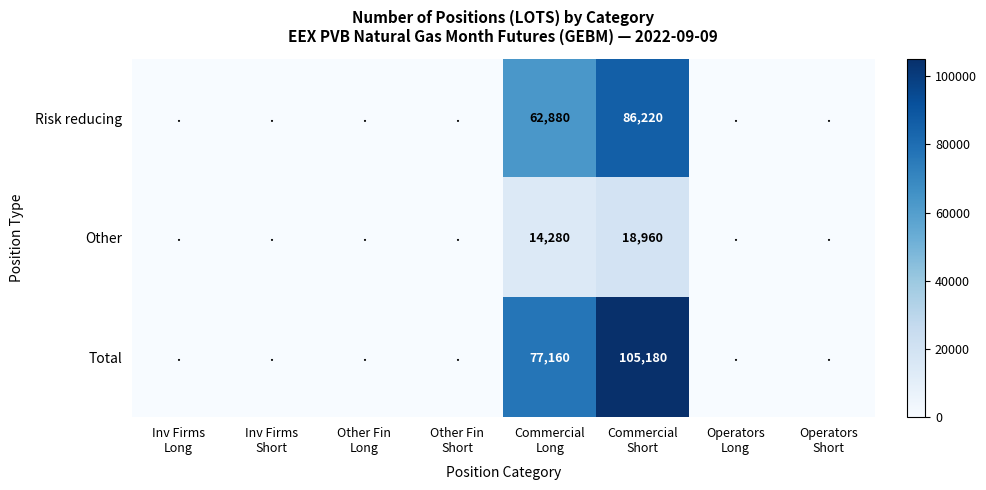

Where is Other nearest to the value 9480?

Commercial Long